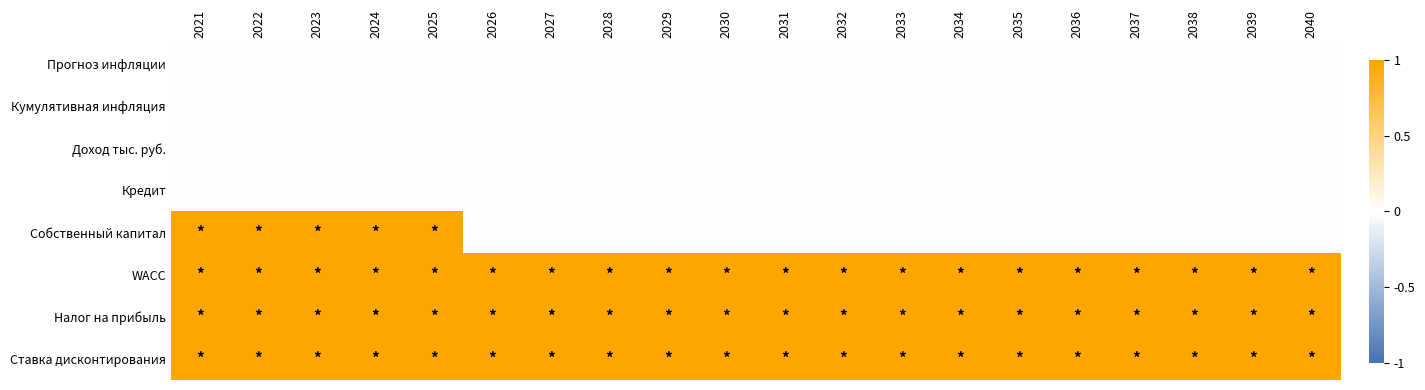

At which category does the chart reach its minimum across all series?

2021